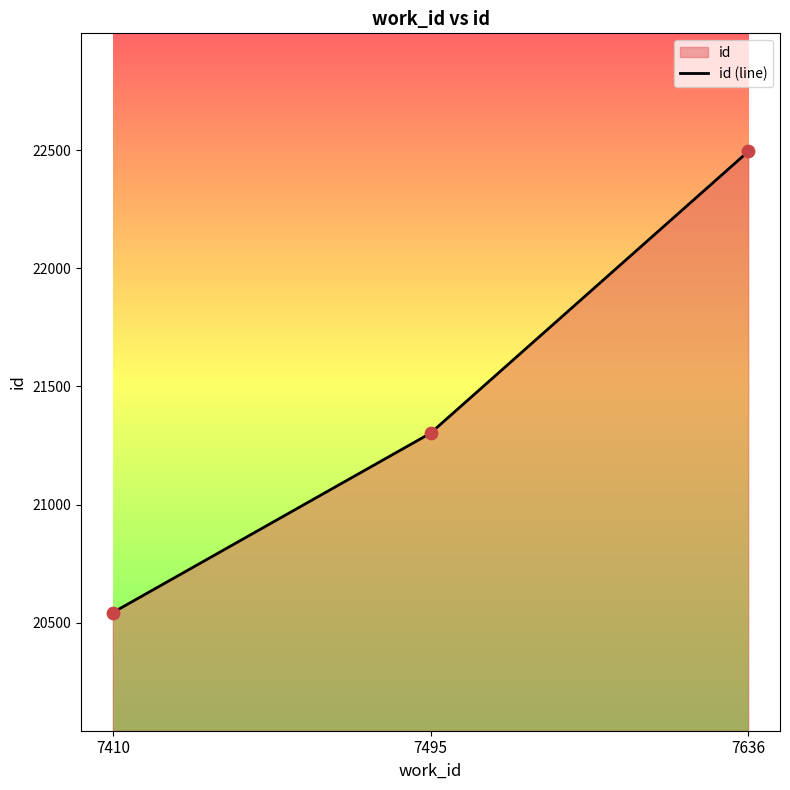

Approximately how many times larger is the value at 7495 compared to 7410?

1.0